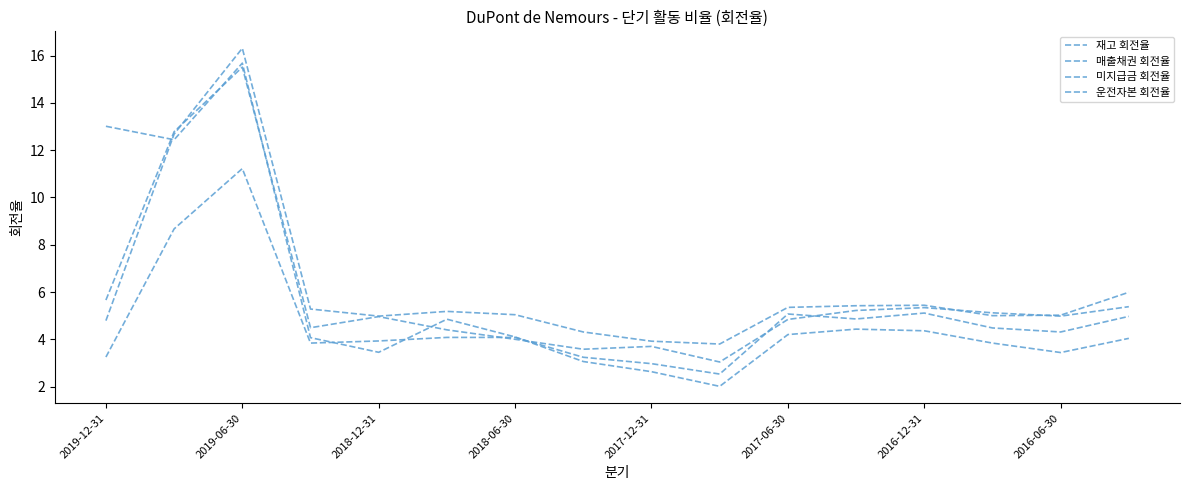

What is the average value of the 재고 회전율 series?

4.8